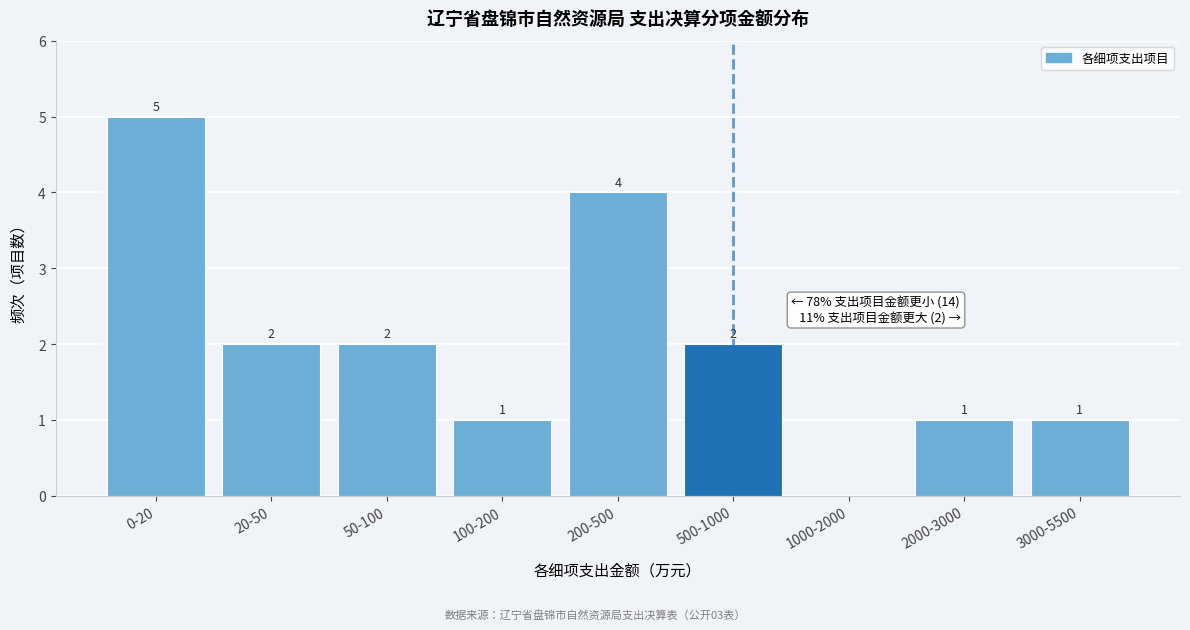

Reading left to right, transcribe all the data shown in this chart.

0-20=5	20-50=2	50-100=2	100-200=1	200-500=4	500-1000=2	1000-2000=0	2000-3000=1	3000-5500=1